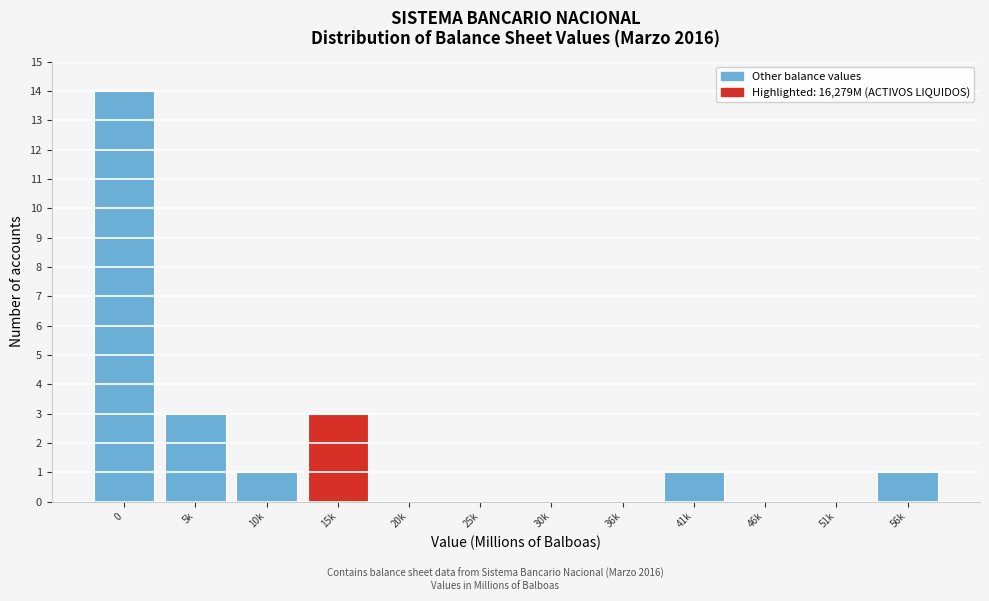

Reading left to right, extract all data points from this chart.

0=14	5k=3	10k=1	15k=3	20k=0	25k=0	30k=0	36k=0	41k=1	46k=0	51k=0	56k=1